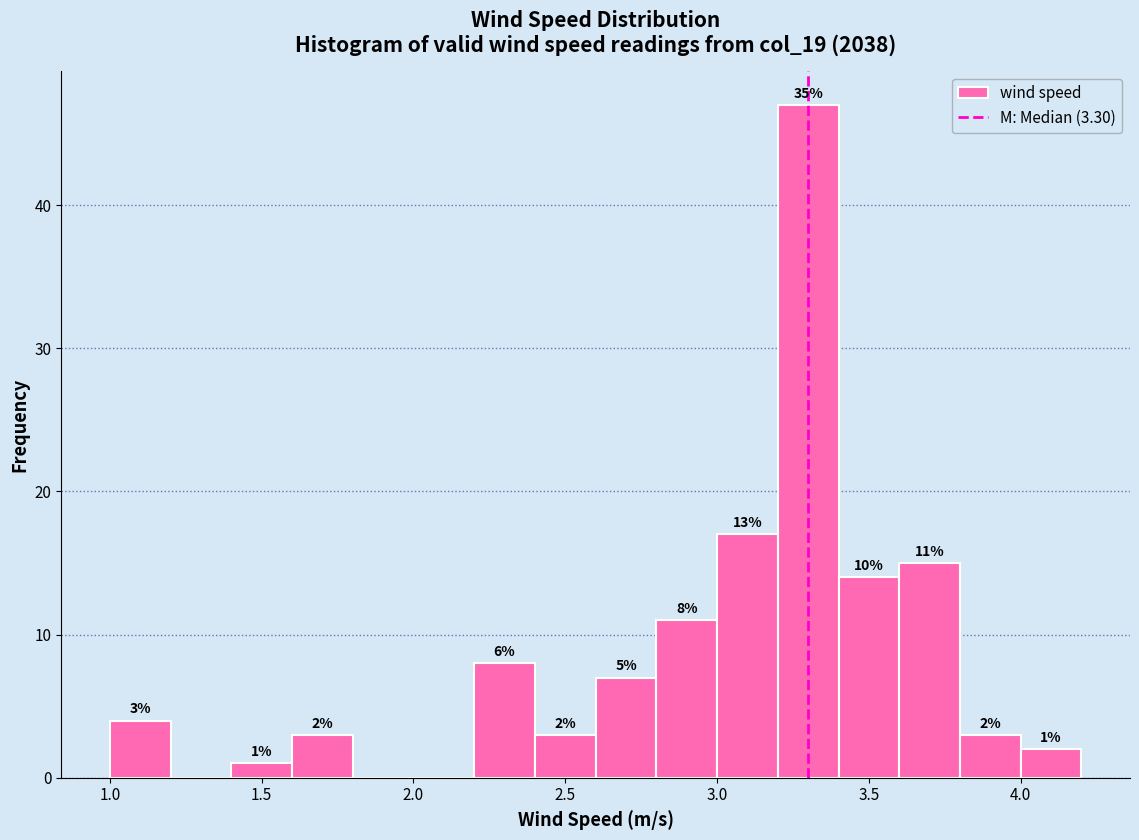

Over which range of the x-axis is the bar tallest?

3.2 to 3.4